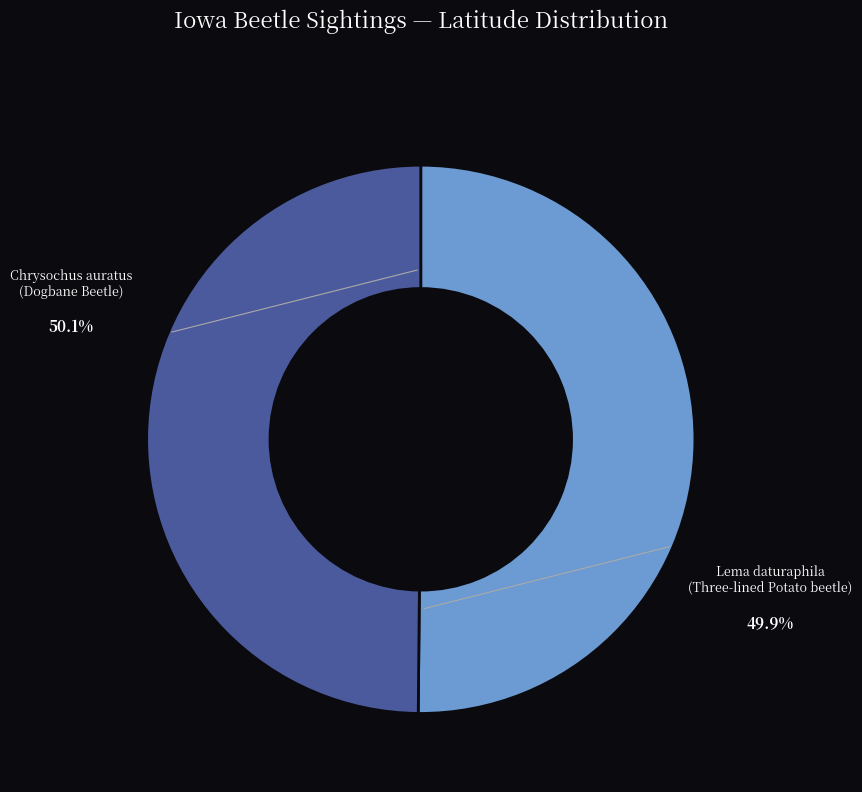

Which category has the smallest portion of the pie?

Lema daturaphila (Three-lined Potato beetle)